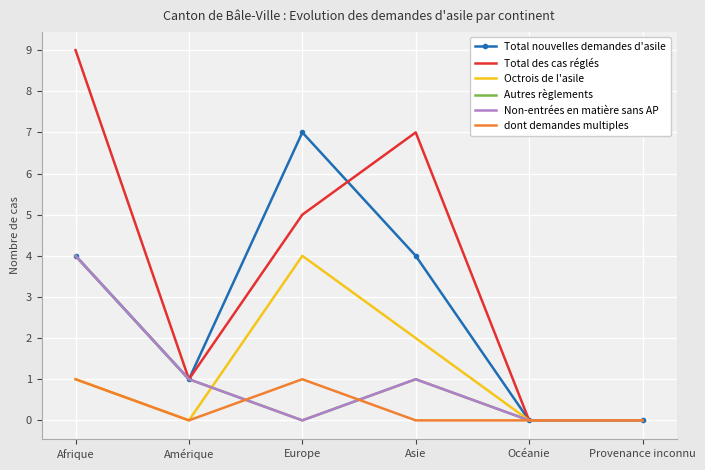

Is this an area chart (filled region under the line)?

No